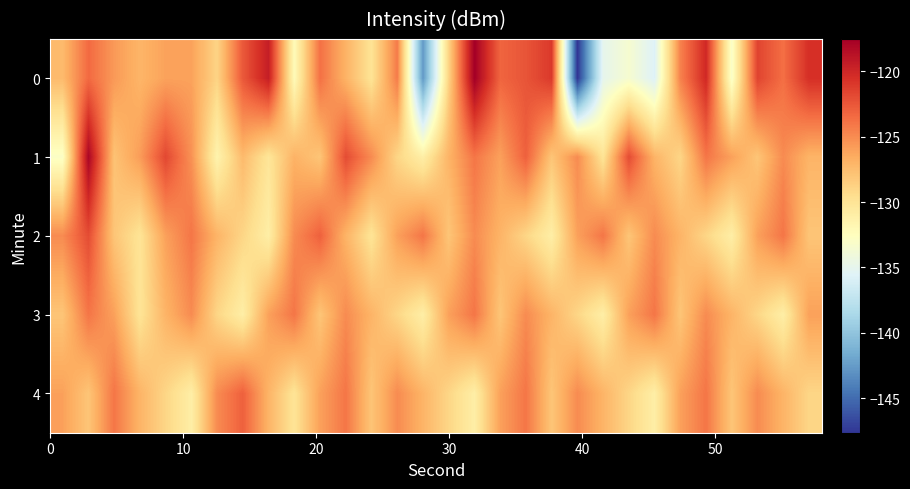

Reading right to left, what are all the values shown in this chart?

0: -120.5	-123.7	-121.6	-133.1	-120.1	-124.6	-135.7	-133.5	-135.0	-147.6	-121.0	-122.4	-123.2	-117.5	-128.8	-142.7	-124.3	-130.0	-126.9	-123.8	-132.2	-119.5	-122.6	-128.9	-126.1	-126.1	-127.1	-125.7	-123.4	-127.4
1: -127.0	-125.0	-128.0	-126.0	-124.0	-129.0	-127.0	-122.0	-130.0	-125.0	-128.0	-123.0	-126.0	-124.0	-127.0	-131.0	-129.0	-125.0	-122.0	-128.0	-126.9	-130.1	-127.3	-131.5	-125.3	-121.8	-125.8	-127.9	-118.0	-132.9
2: -128.0	-124.0	-126.0	-131.0	-129.0	-127.0	-125.0	-128.0	-124.0	-126.0	-131.0	-129.0	-127.0	-125.0	-128.0	-124.0	-126.0	-130.0	-127.0	-123.0	-125.0	-131.0	-129.0	-127.0	-124.0	-126.0	-130.0	-128.0	-122.0	-125.0
3: -126.0	-131.0	-129.0	-127.0	-125.0	-128.0	-124.0	-126.0	-131.0	-129.0	-127.0	-125.0	-128.0	-124.0	-126.0	-131.0	-129.0	-127.0	-125.0	-128.0	-124.0	-126.0	-131.0	-129.0	-125.0	-127.0	-130.0	-126.0	-124.0	-128.0
4: -129.0	-127.0	-125.0	-128.0	-124.0	-126.0	-131.0	-129.0	-127.0	-125.0	-128.0	-124.0	-126.0	-131.0	-129.0	-127.0	-125.0	-128.0	-124.0	-126.0	-130.0	-127.0	-123.0	-125.0	-131.0	-129.0	-127.0	-124.0	-128.0	-126.0